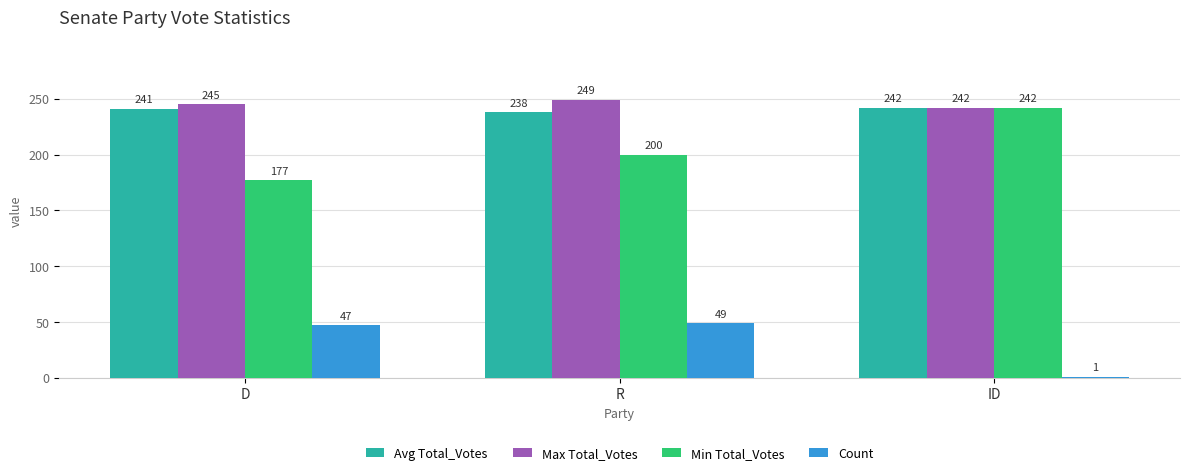

Reading right to left, what are all the values shown in this chart?

Avg Total_Votes: 242	238	241
Max Total_Votes: 242	249	245
Min Total_Votes: 242	200	177
Count: 1	49	47